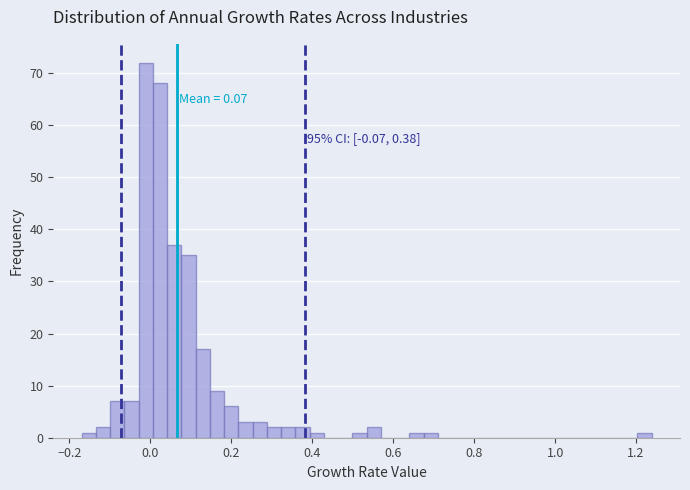

Around what value on the x-axis is the tallest bar? Give the approximate position of its centre, as read against the axis.

-0.02